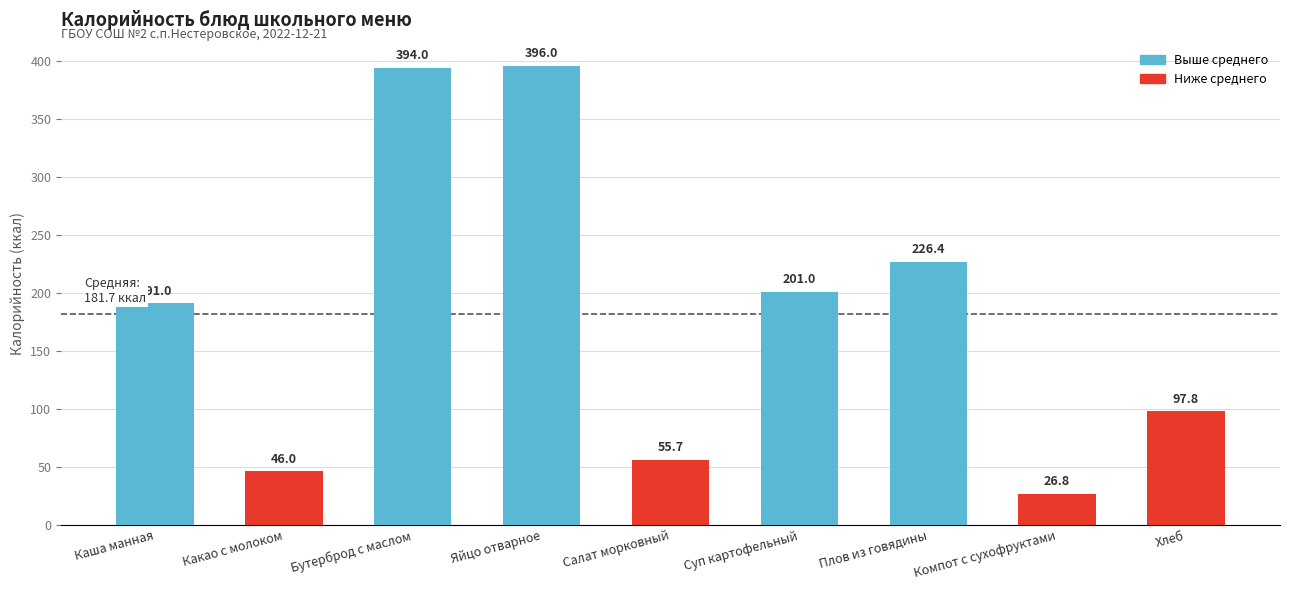

Reading left to right, what are all the values shown in this chart?

191.0	46.0	394.0	396.0	55.7	201.0	226.4	26.8	97.8